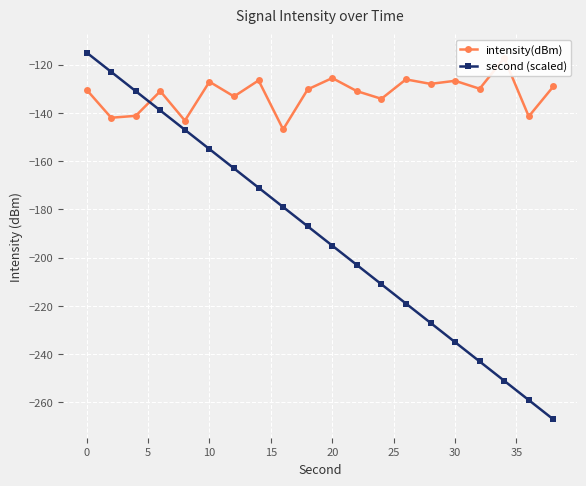

Rank the series by their average value, from lowest to highest.

second (scaled), intensity(dBm)